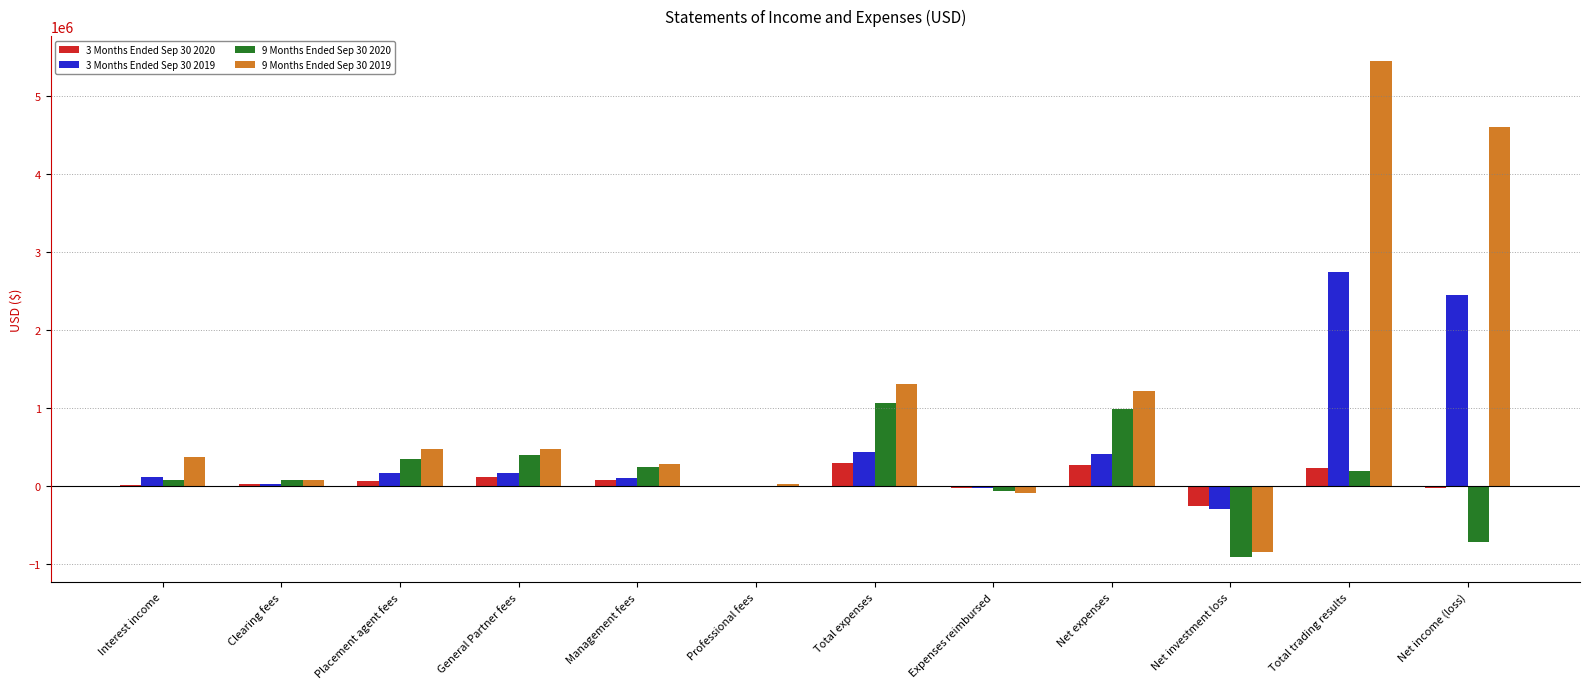

At which label does 9 Months Ended Sep 30 2019 reach its peak?

Total trading results